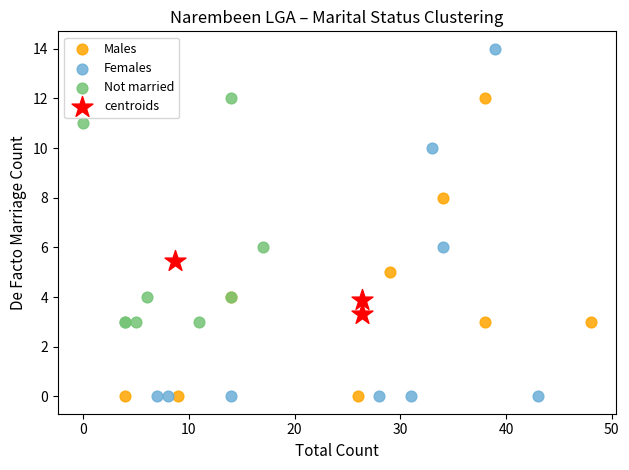

Which series has the largest Y range (max minus min)?

Females